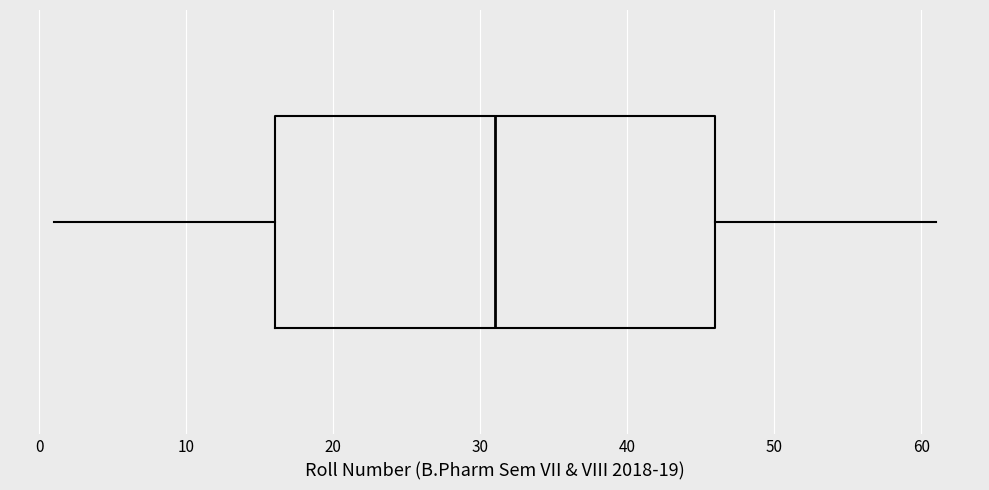

Read this box plot against the x-axis: the position of the median line, the range covered by the box, and the ends of both whiskers. The values are not printed on the chart, so give them approximately, as read against the axis.

median 31, box 16 to 46, whiskers 1 to 61